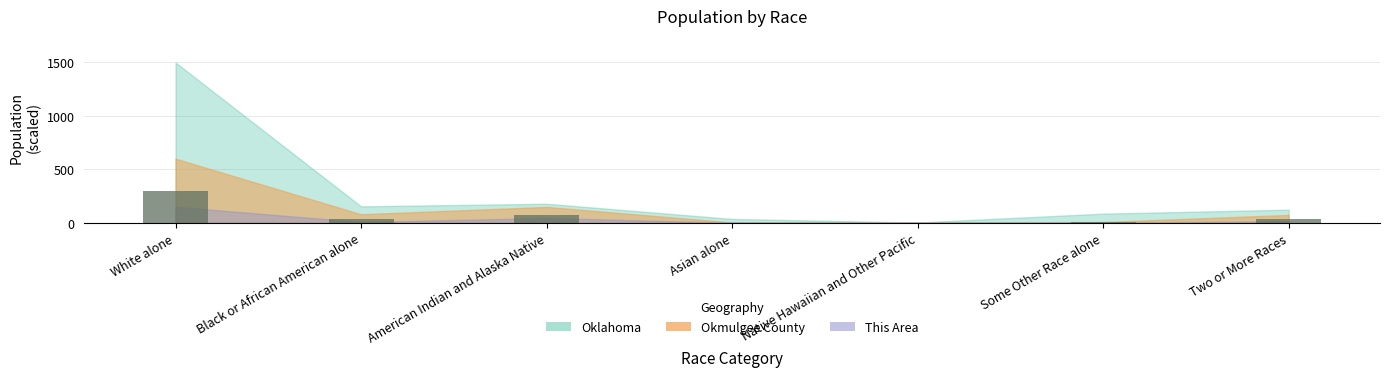

How many categories are shown in the chart?

7